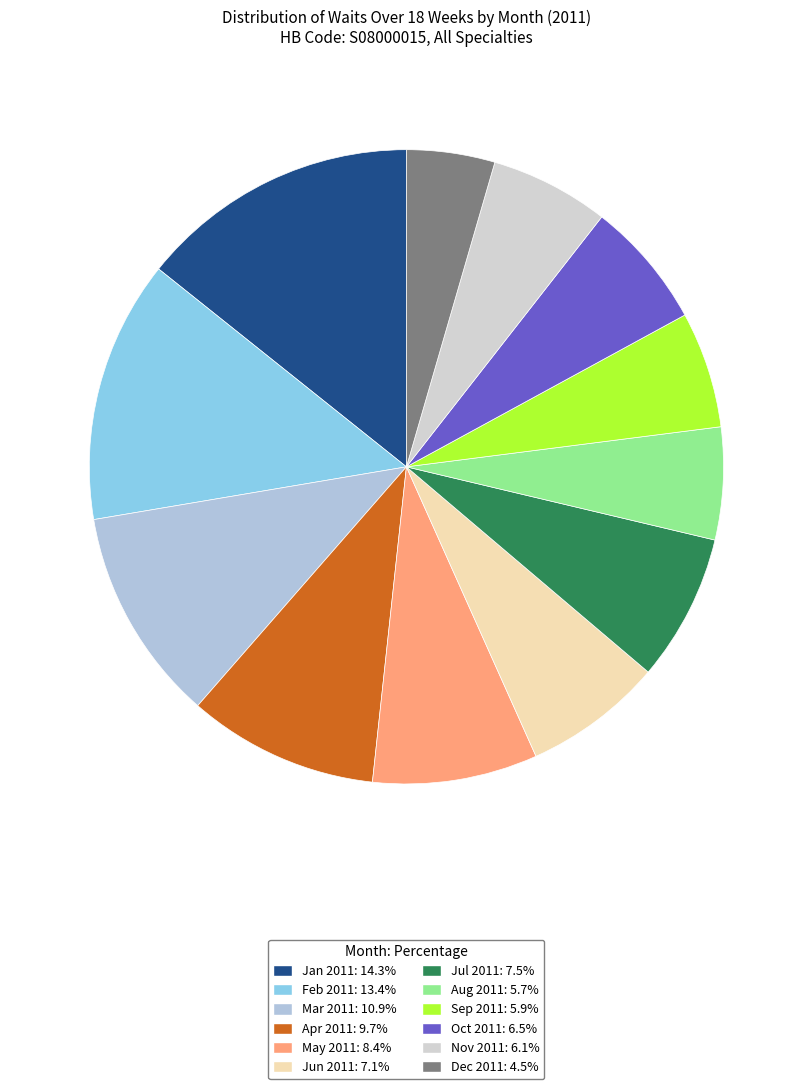

Does any single category account for the majority?

No